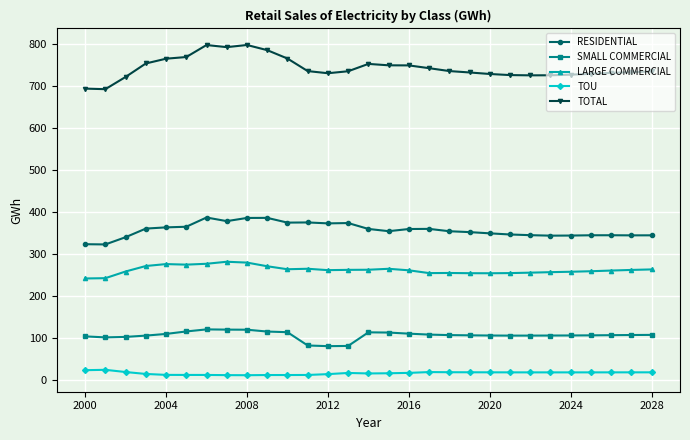

True or false: TOTAL has more than 2 points higher than both neighbors.

True